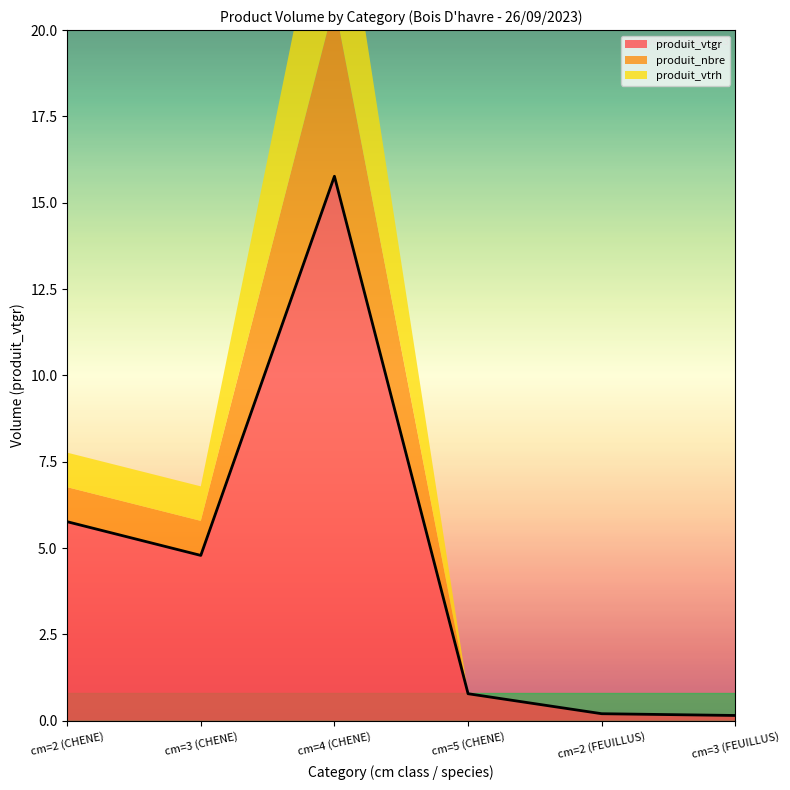

At which label is produit_nbre closest to 2?

cm=2 (CHENE)